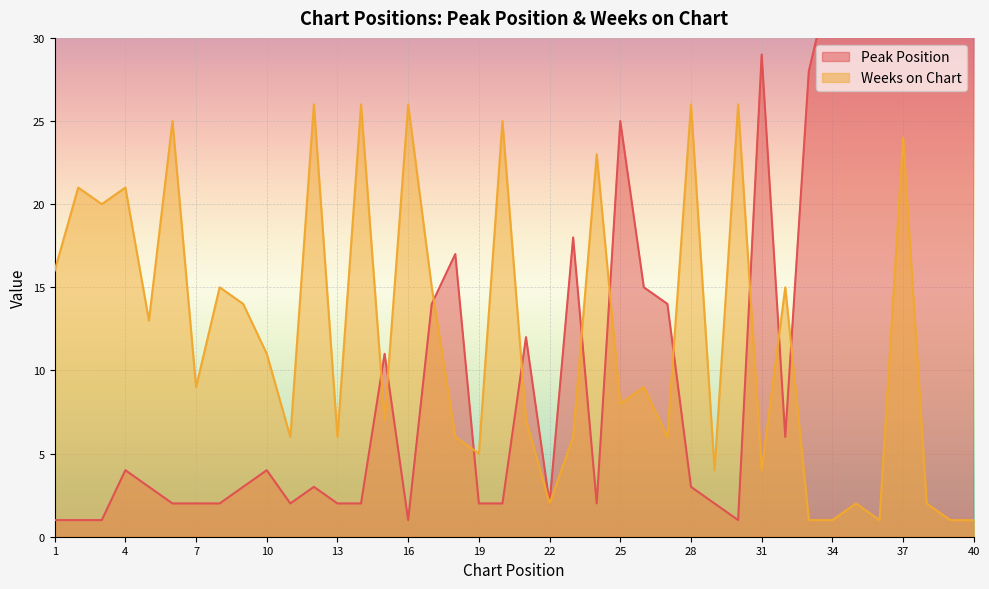

Between 23 and 27, which series saw the biggest shift?

Peak Position